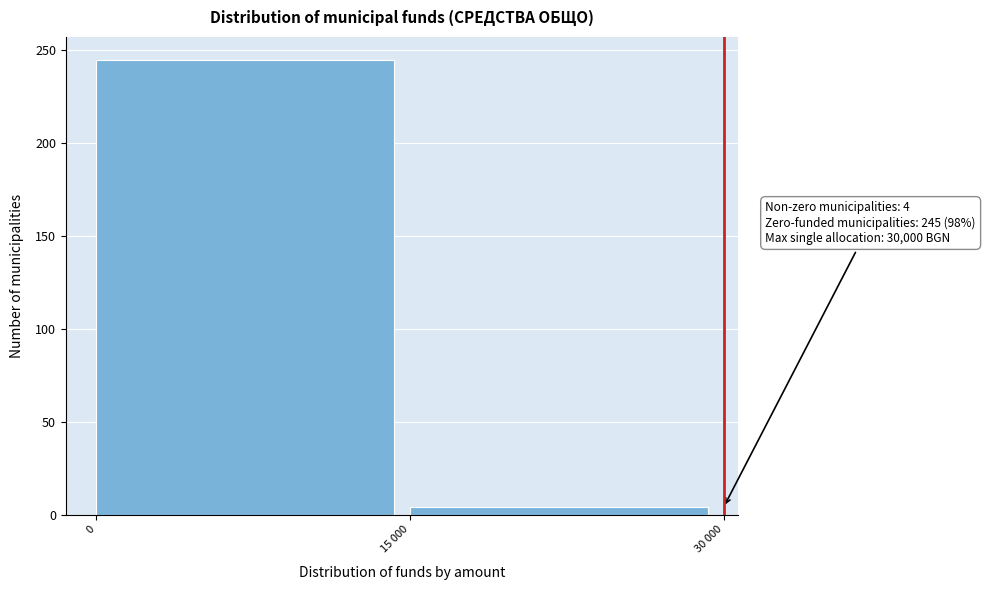

Reading right to left, extract all data points from this chart.

4	245